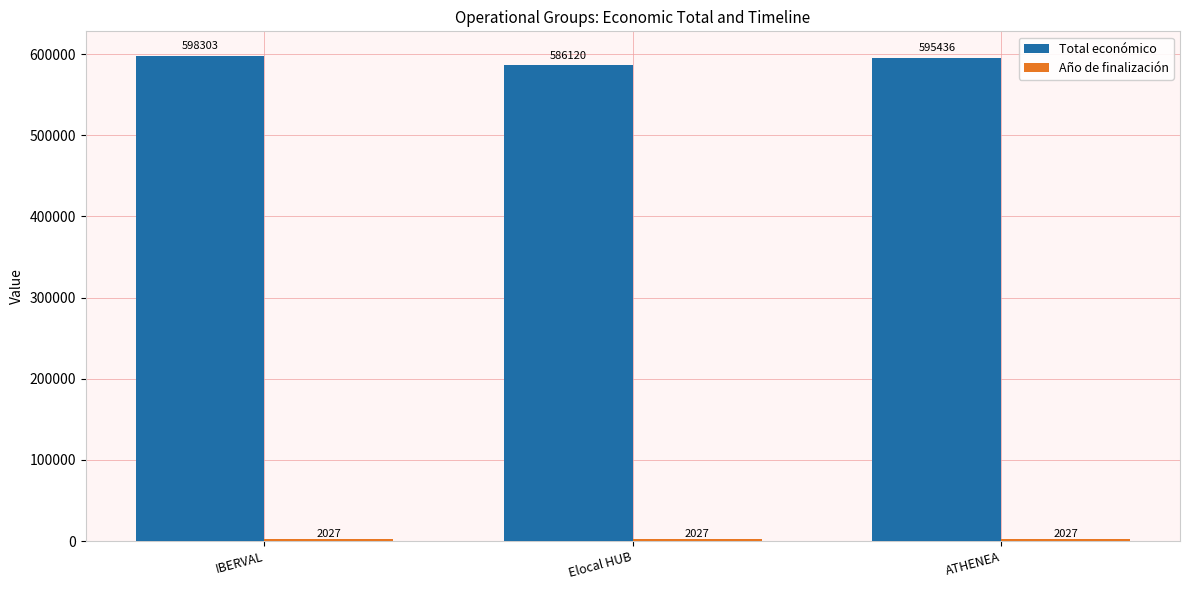

What is the sum of all Total económico values?

1779859